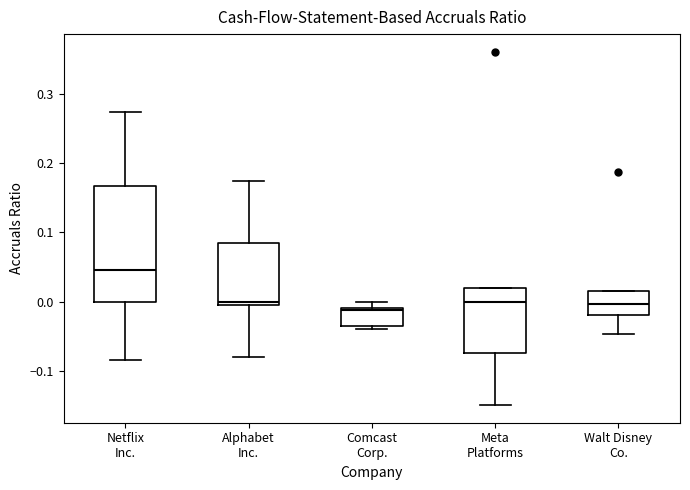

Reading left to right, read every box against the y-axis: the position of its median line, the range the box covers, and the ends of its whiskers. The values are not printed on the chart, so give them approximately, as read against the axis.

Netflix Inc.: median 0.05, box 0.00 to 0.17, whiskers -0.08 to 0.27
Alphabet Inc.: median 0.00, box -0.01 to 0.08, whiskers -0.08 to 0.17
Comcast Corp.: median -0.01 (just below the box's upper edge), box -0.03 to -0.01, whiskers -0.04 to 0.00
Meta Platforms: median 0.00, box -0.07 to 0.02, whiskers -0.15 to 0.02
Walt Disney Co.: median 0.00, box -0.02 to 0.02, whiskers -0.05 to 0.02